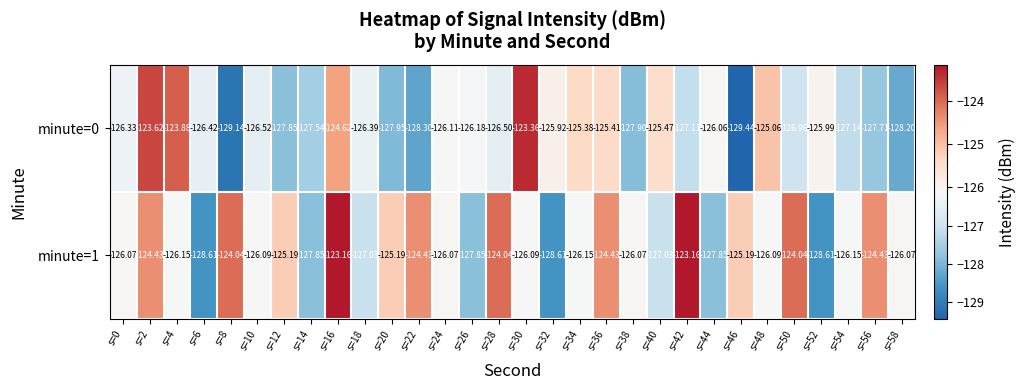

At s=42, list the series in order from smallest to largest.

minute=0, minute=1